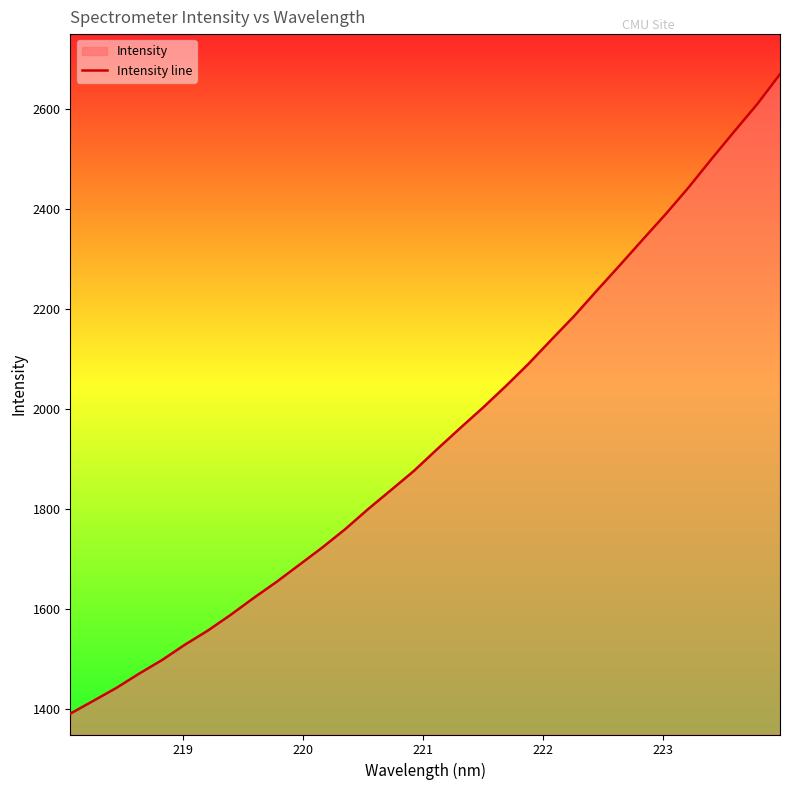

What is the smallest value displayed?

1390.4